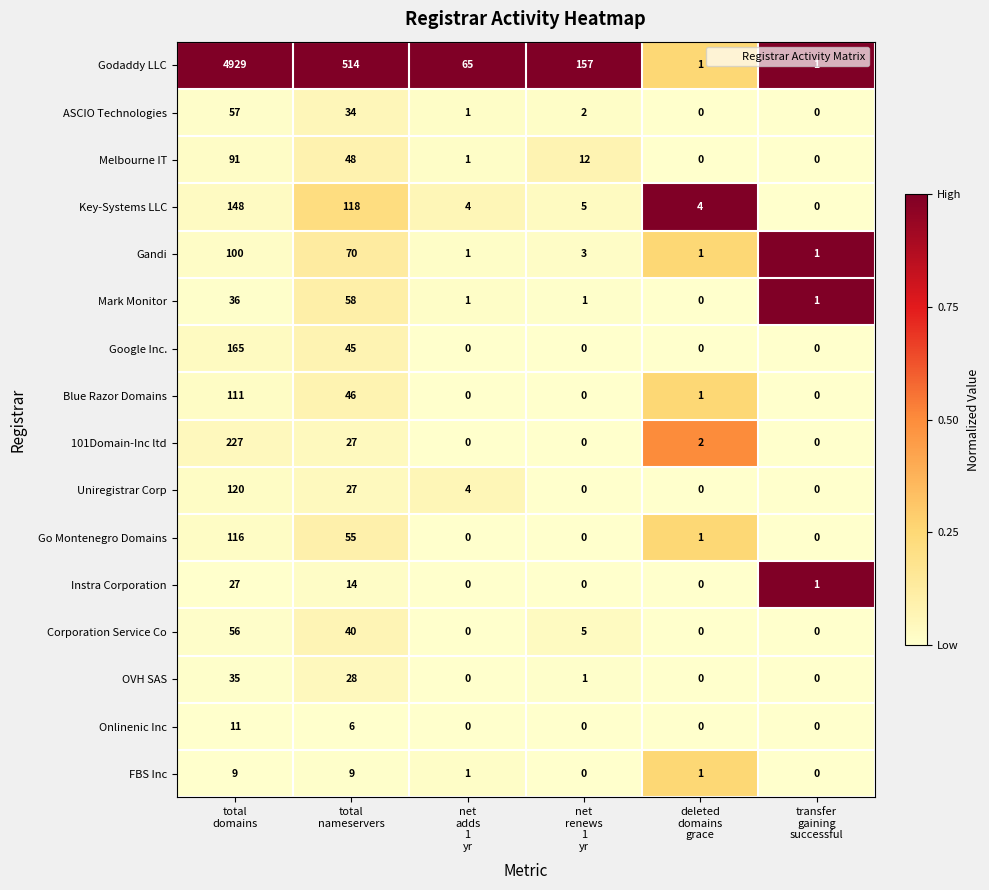

How many values in Onlinenic Inc are above zero?

2